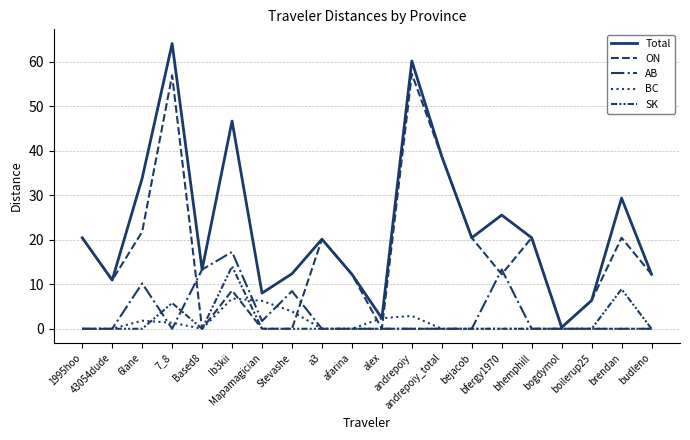

What is the label of the 13th point from the left?

andrepoiy_total